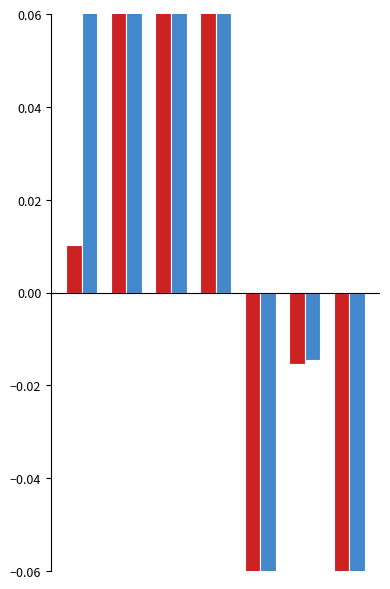

The Sep. 30, 2014 series shows 0.1 at 1. True or false?

False